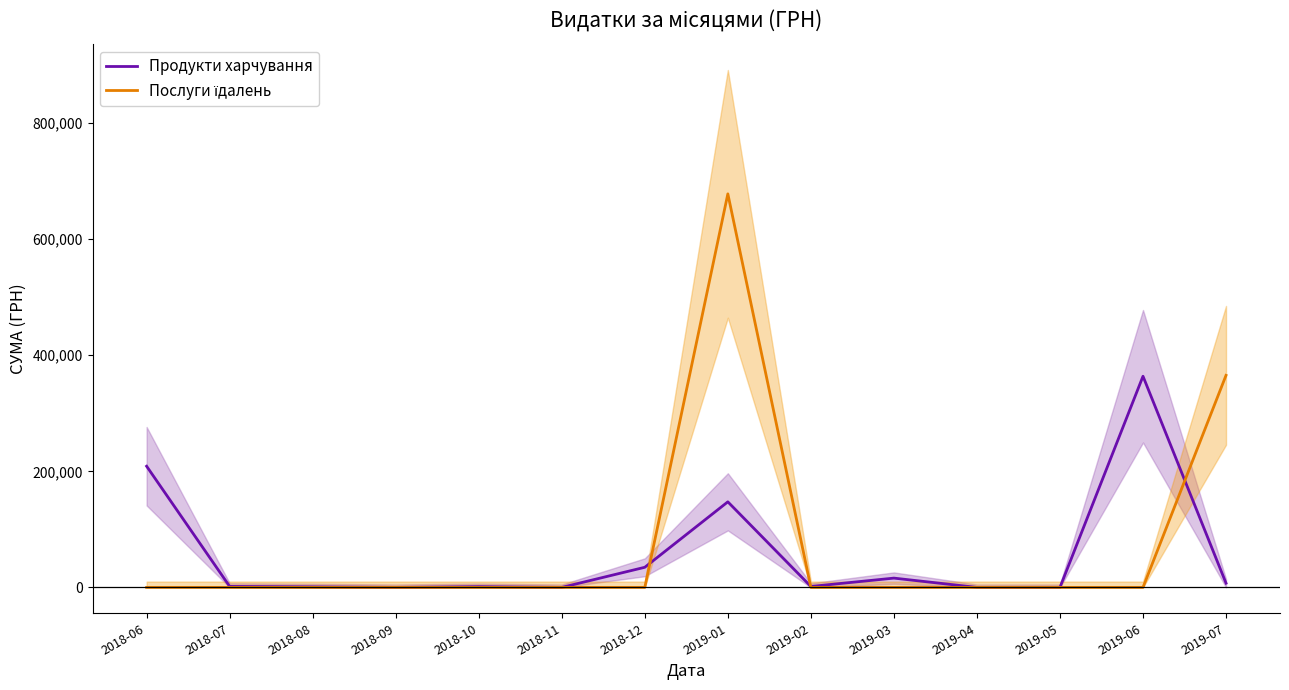

What is the average value of the Продукти харчування series?

55961.6